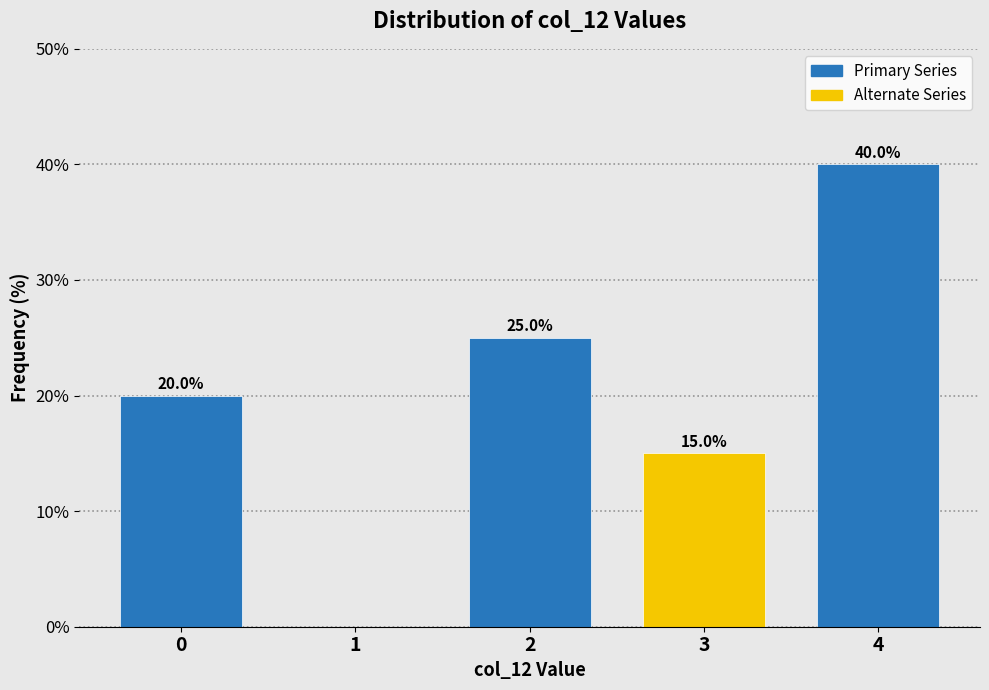

Reading left to right, list all the values displayed in this chart.

0=20	1=0	2=25	3=15	4=40